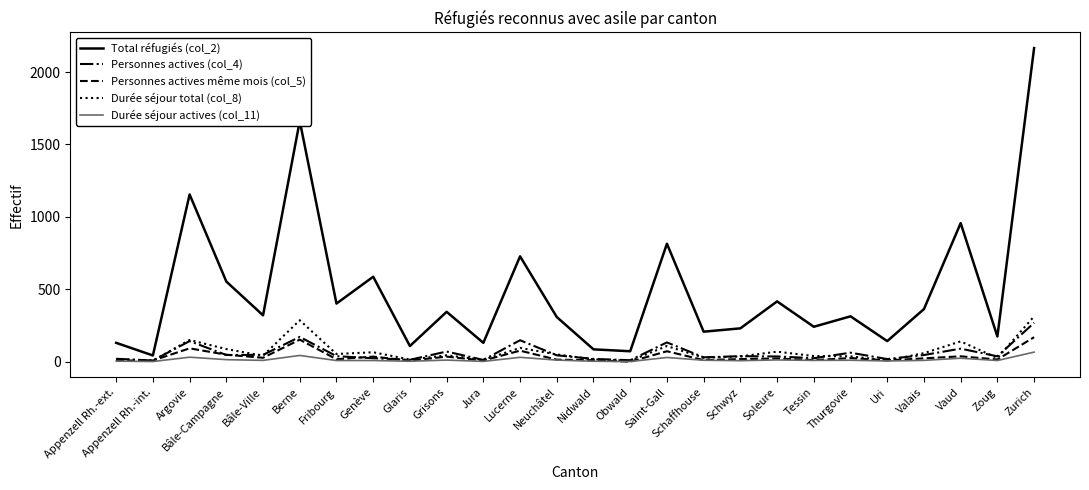

Which series has the largest range (max minus min)?

Total réfugiés (col_2)